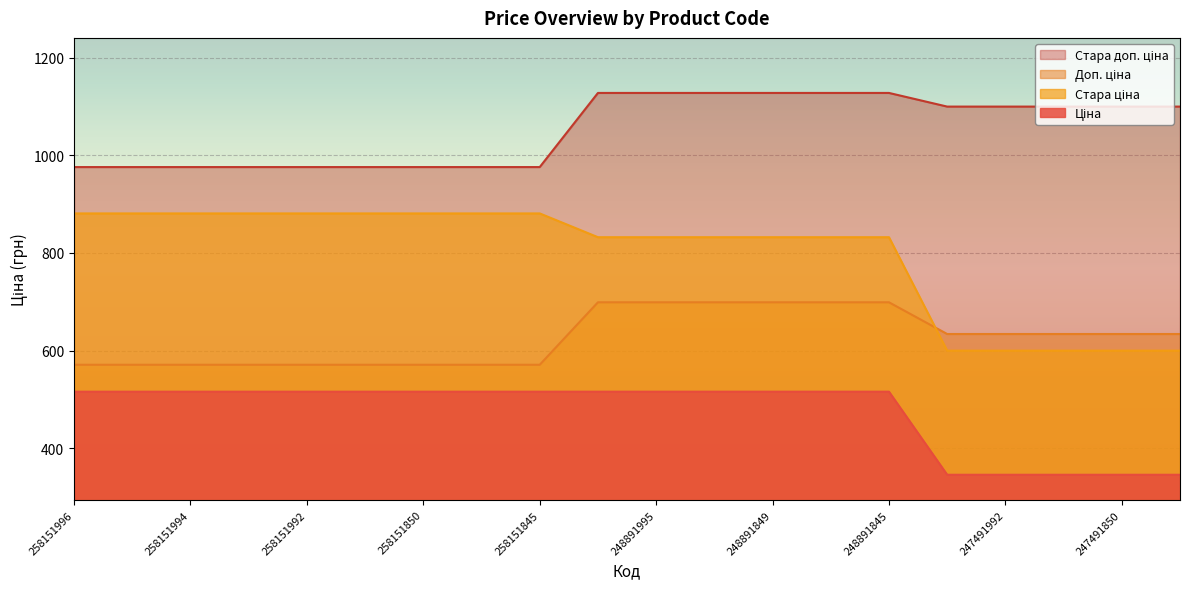

What is the average value of the Ціна series?

473.3